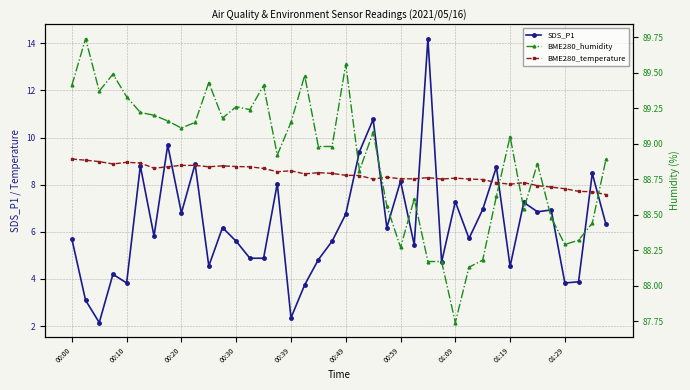

The value of BME280_temperature at 15 is 8.6. True or false?

True